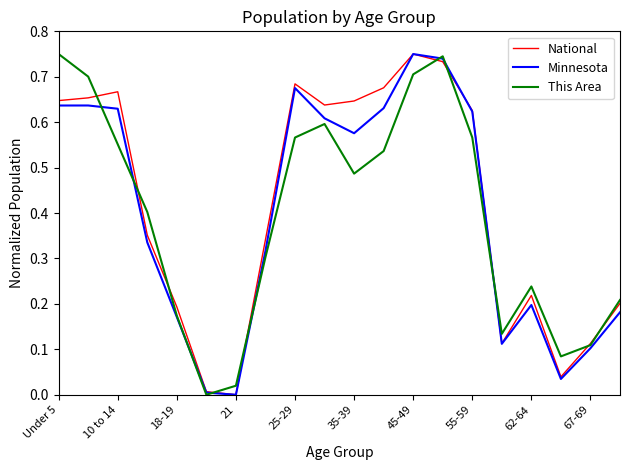

Which category has the highest value in the National series?

45-49